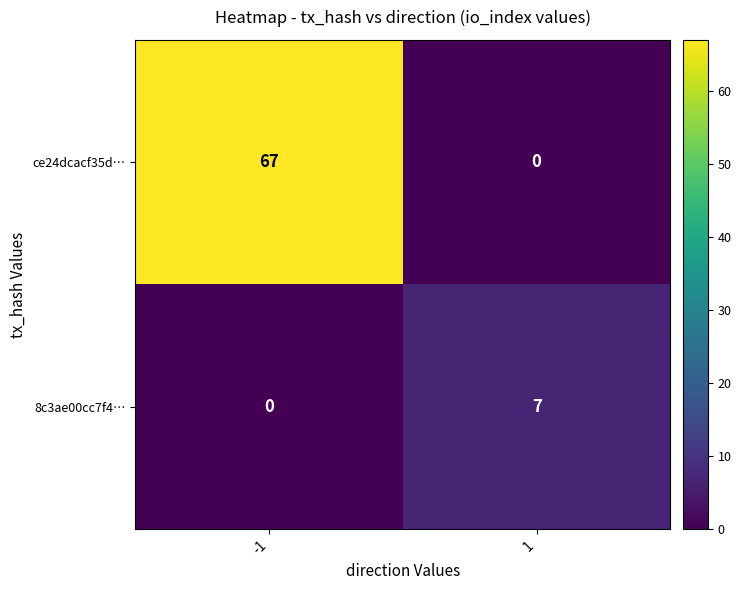

The value of ce24dcacf35d… at 1 is 0. True or false?

True